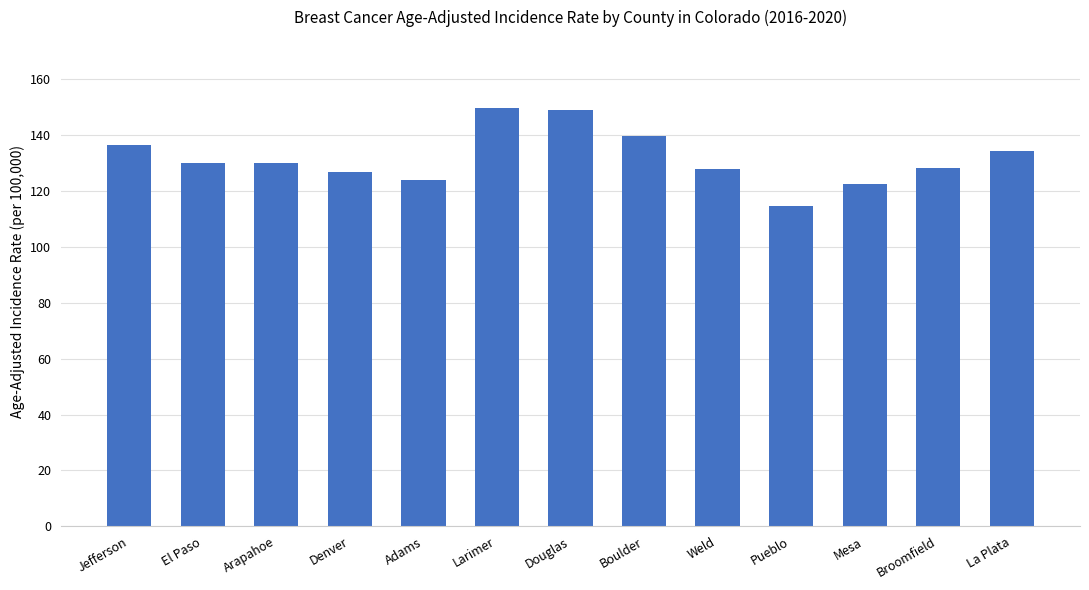

What is the difference between the values at Weld and Douglas?

21.3